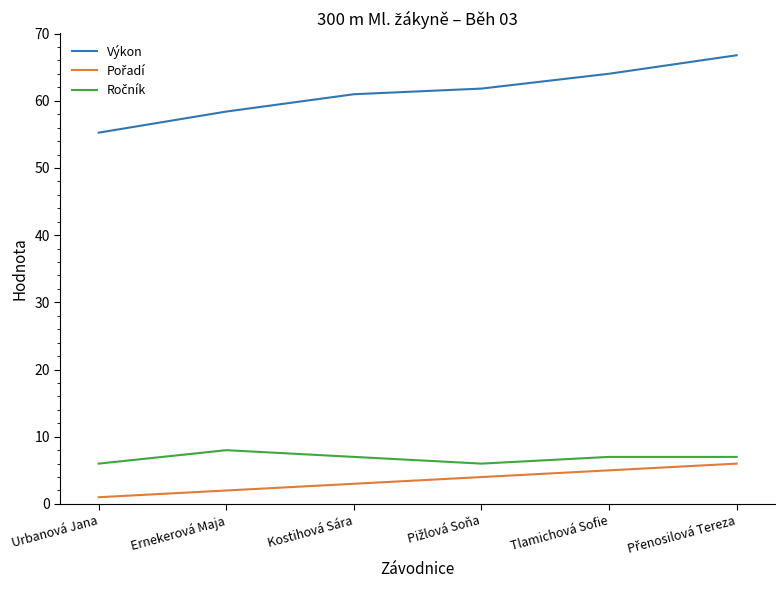

Which series has the largest total across all categories?

Výkon